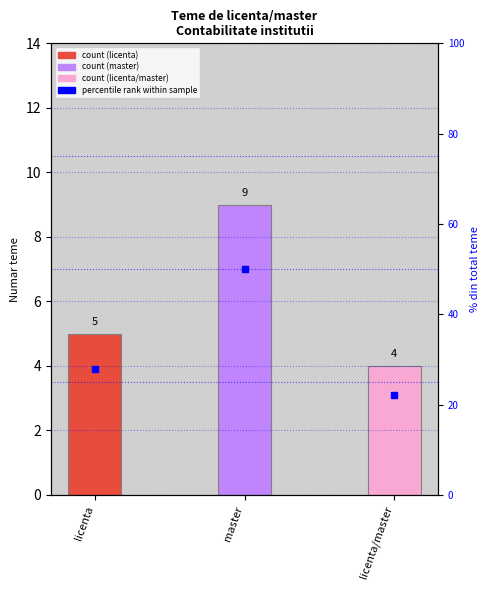

What is the total value across all series at licenta?

32.8